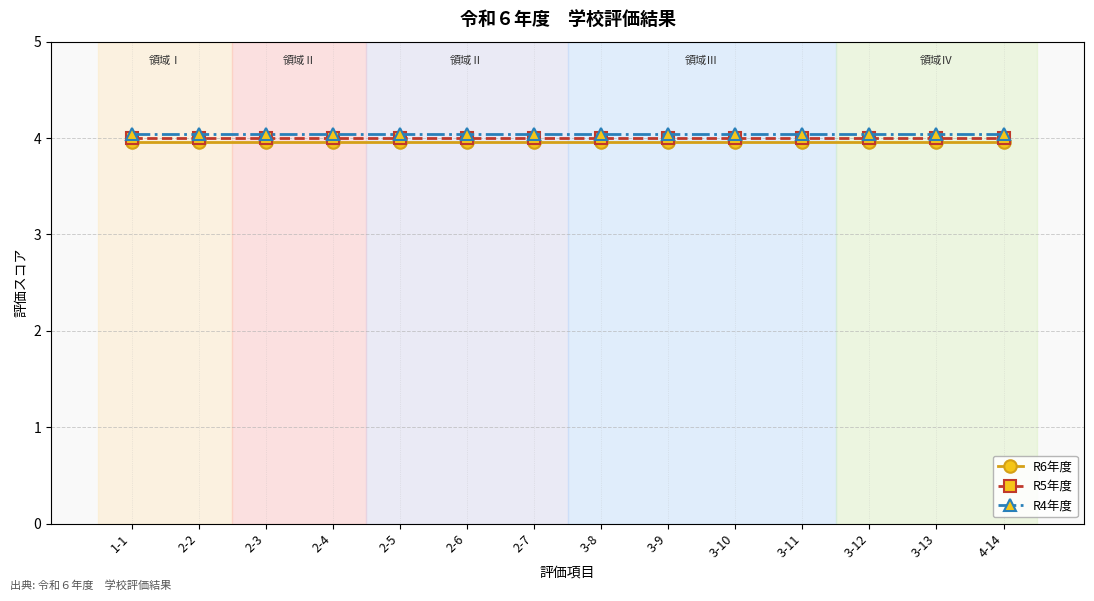

True or false: R4年度 and R5年度 intersect in this chart.

False